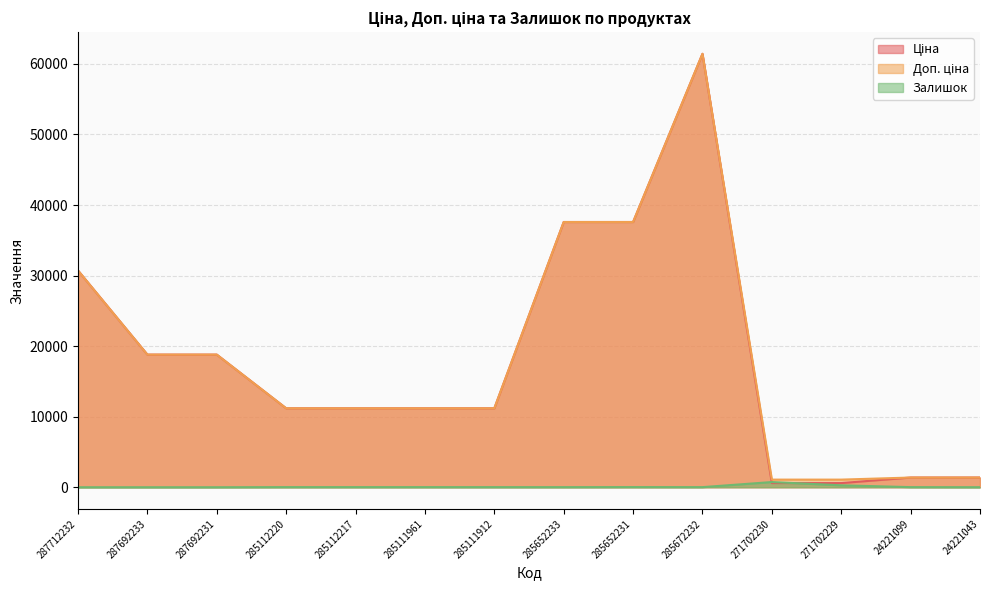

Reading left to right, transcribe all the data shown in this chart.

Ціна: 30717.1	18796.8	18796.8	11188.2	11188.2	11188.2	11188.2	37593.6	37593.6	61434.3	589.9	589.9	1375.4	1375.4
Доп. ціна: 30717.1	18796.8	18796.8	11188.2	11188.2	11188.2	11188.2	37593.6	37593.6	61434.3	1081.7	1081.7	1375.0	1375.0
Залишок: 0.0	0.0	0.0	17.0	17.0	17.0	15.0	13.0	23.0	16.0	736.0	273.0	16.0	4.0